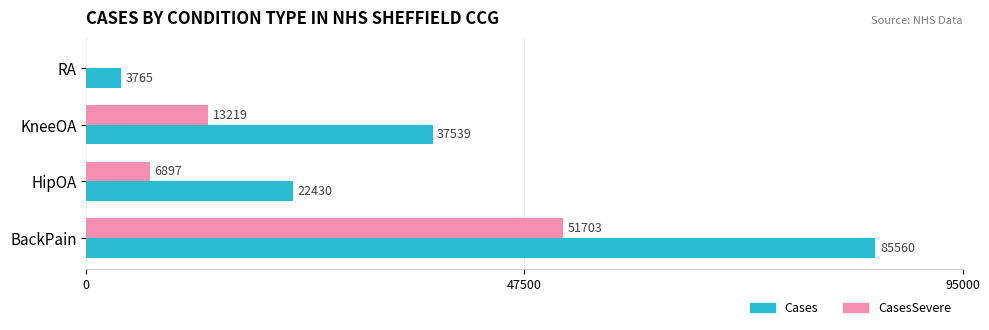

What is the sum of all Cases values?

149294